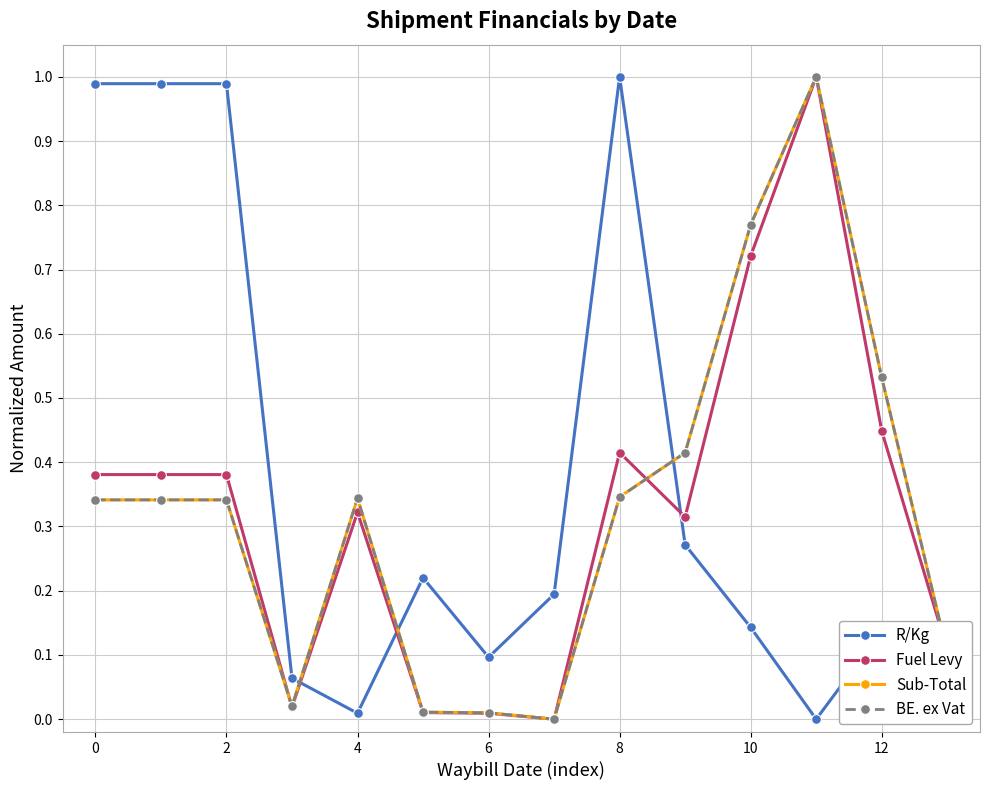

True or false: R/Kg and BE. ex Vat intersect in this chart.

True